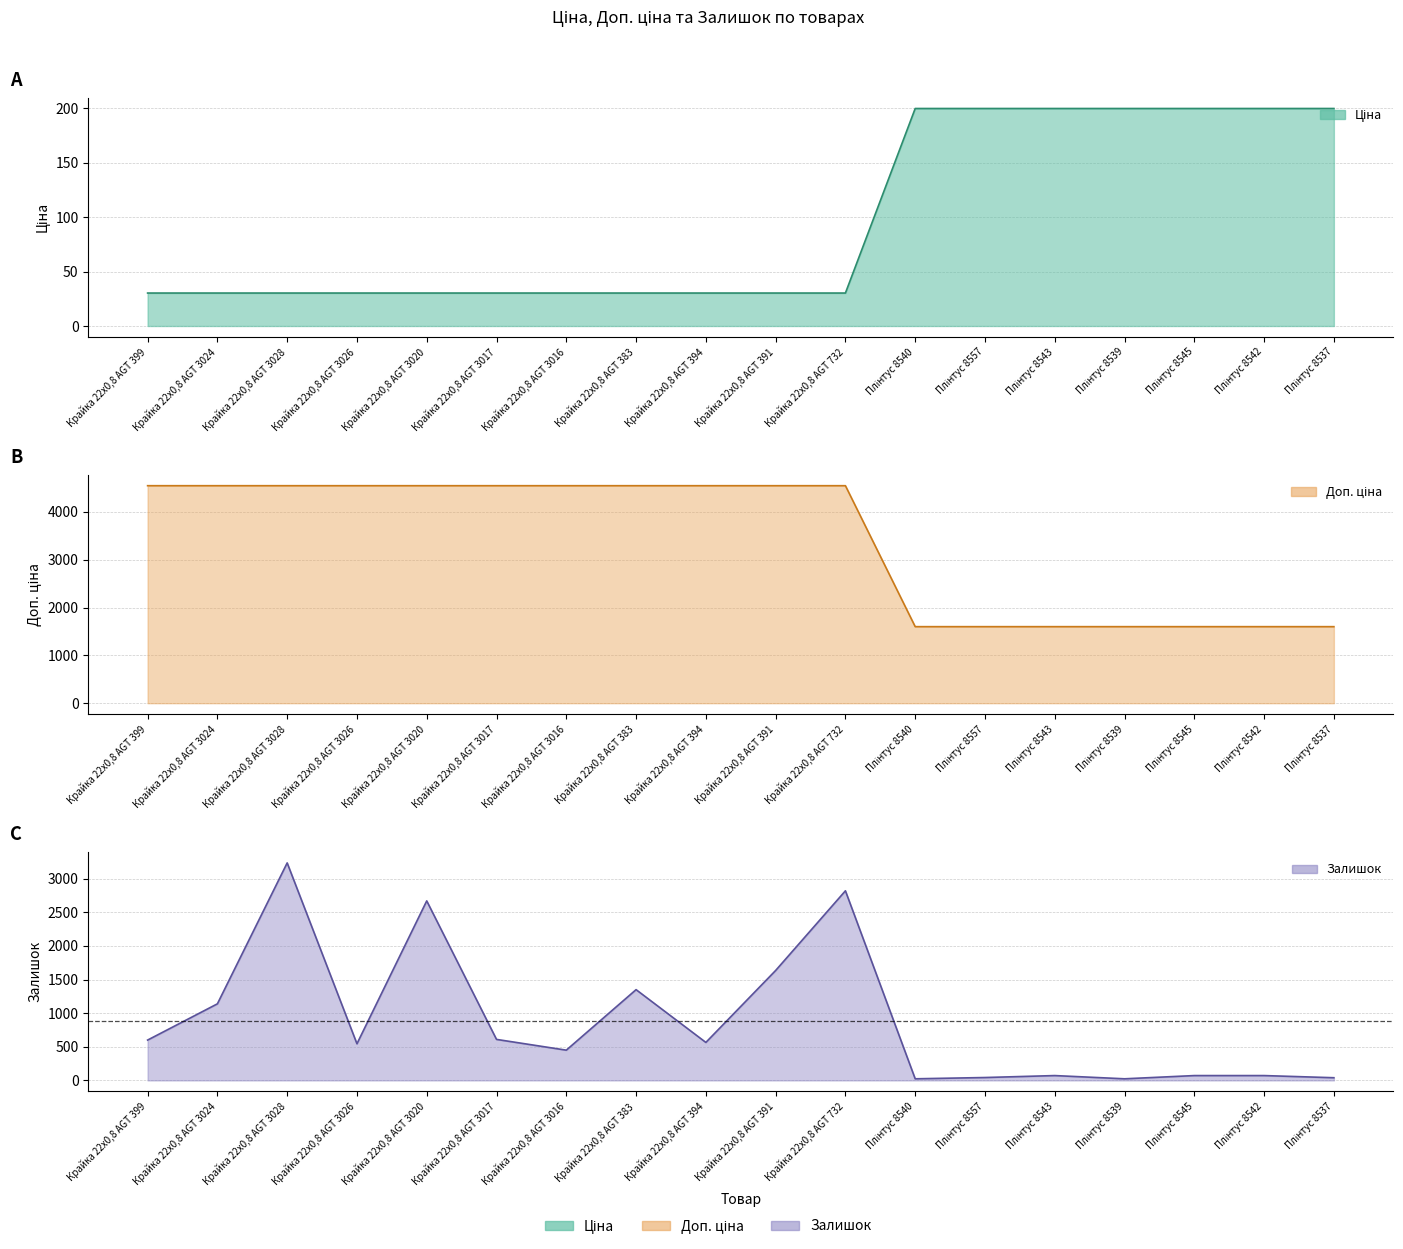

True or false: Залишок has more than 0 interior local peaks.

True